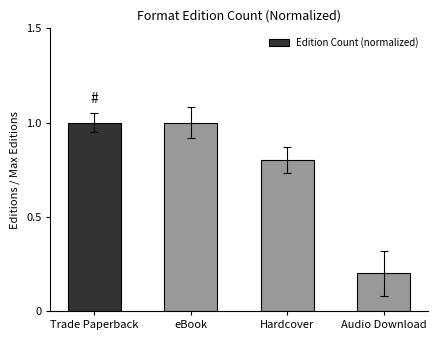

What is the average value?

0.8